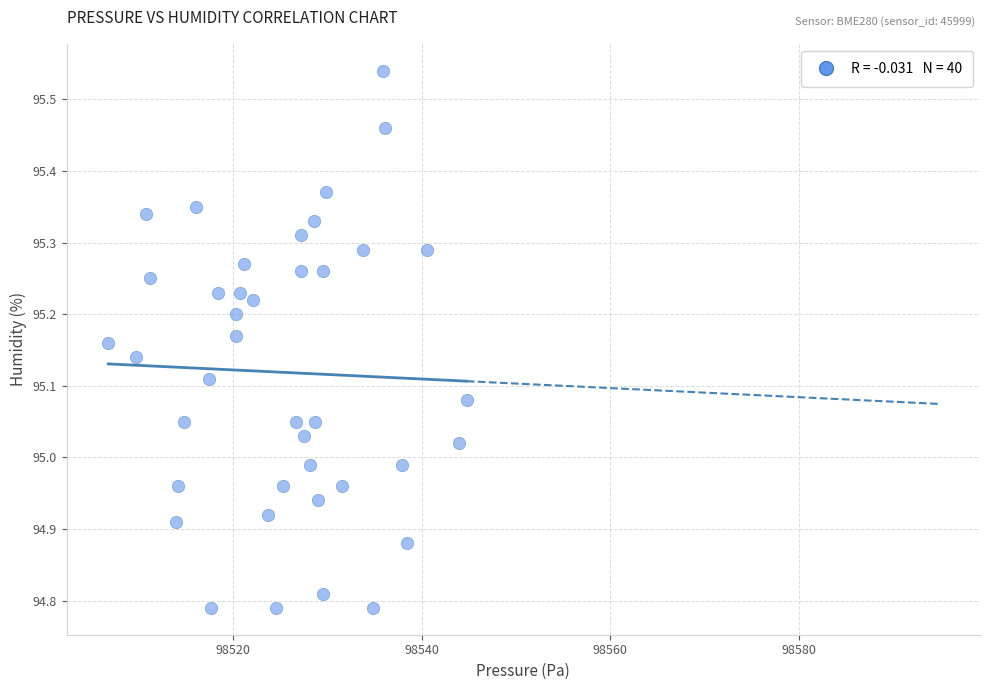

What is the range of X values (max minus min)?

38.0